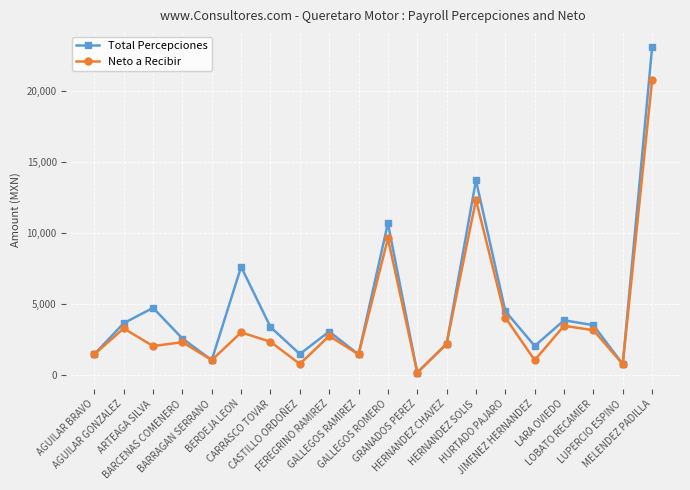

Which label corresponds to the smallest value in the chart?

GRANADOS PEREZ